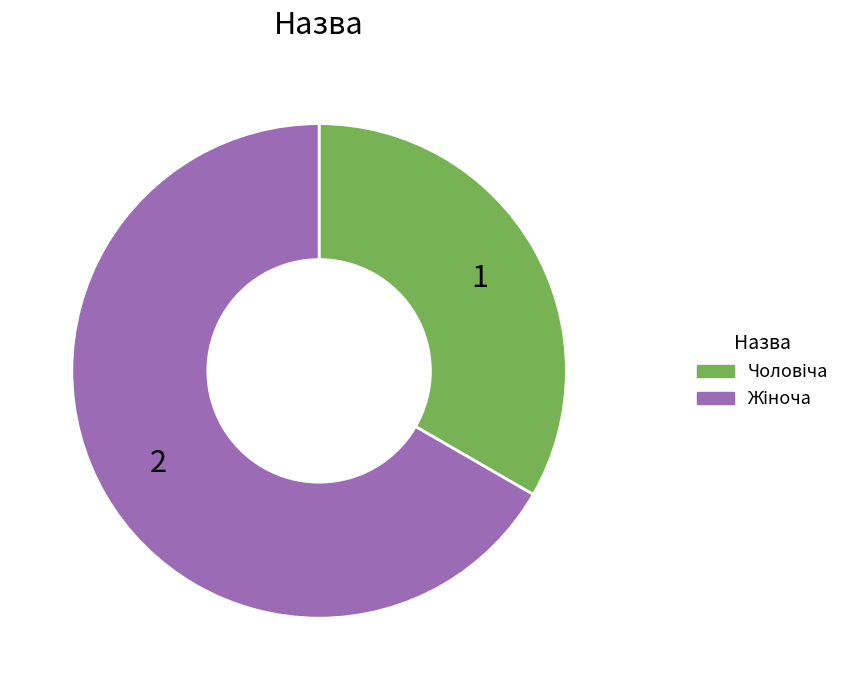

Does any single category account for the majority?

Yes